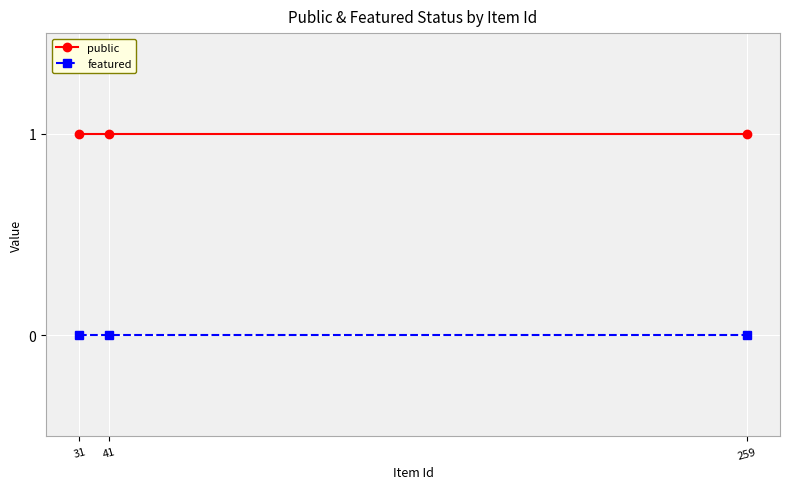

The public series shows 0 at 259. True or false?

False